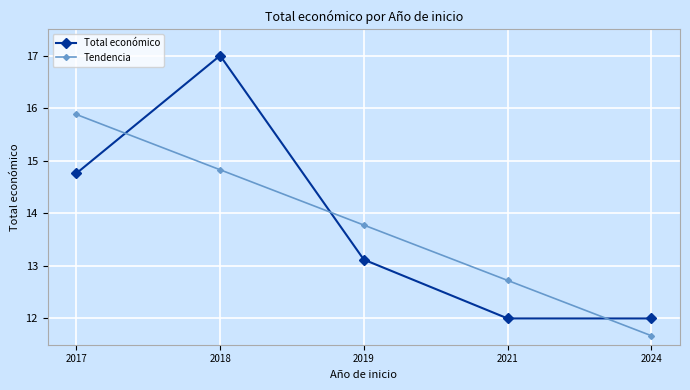

What is the difference between the highest and lowest values at 2021?

0.7